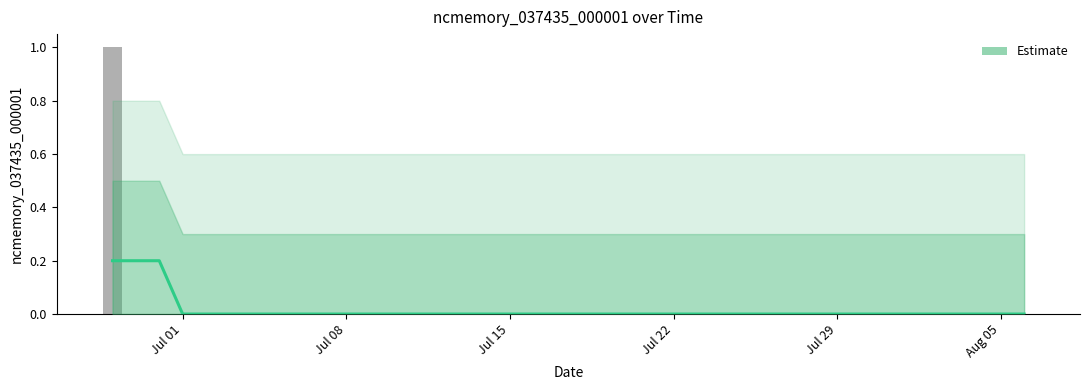

Does the chart contain stacked bars?

No